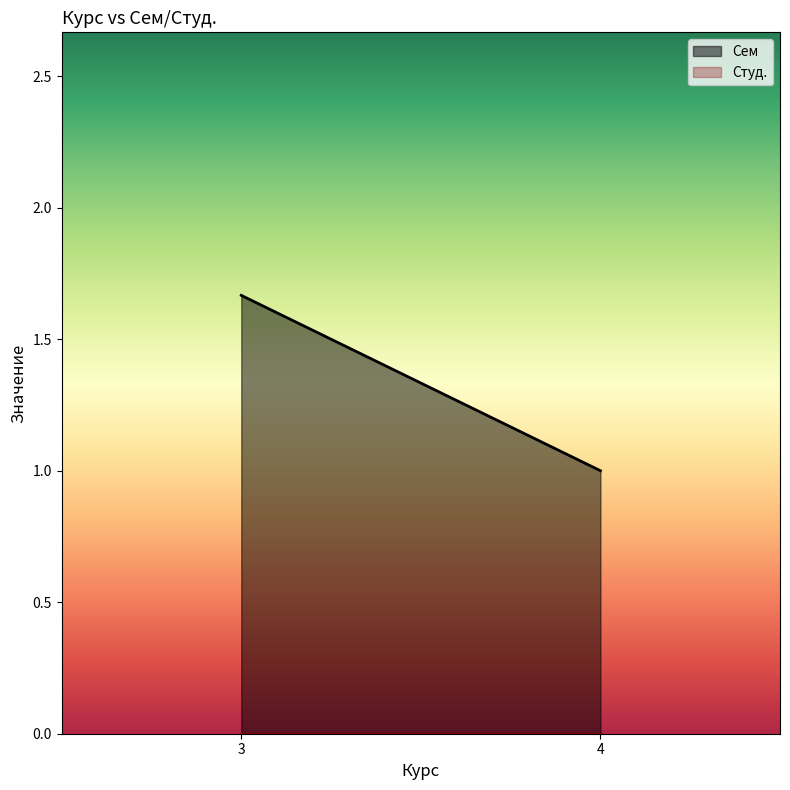

Which series has the widest spread of values?

Сем